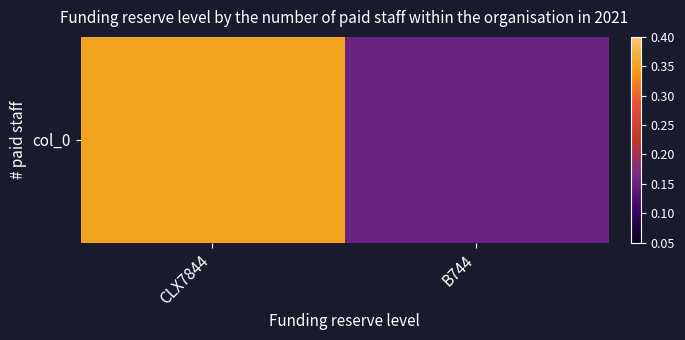

What is the minimum value shown in the chart?

0.1